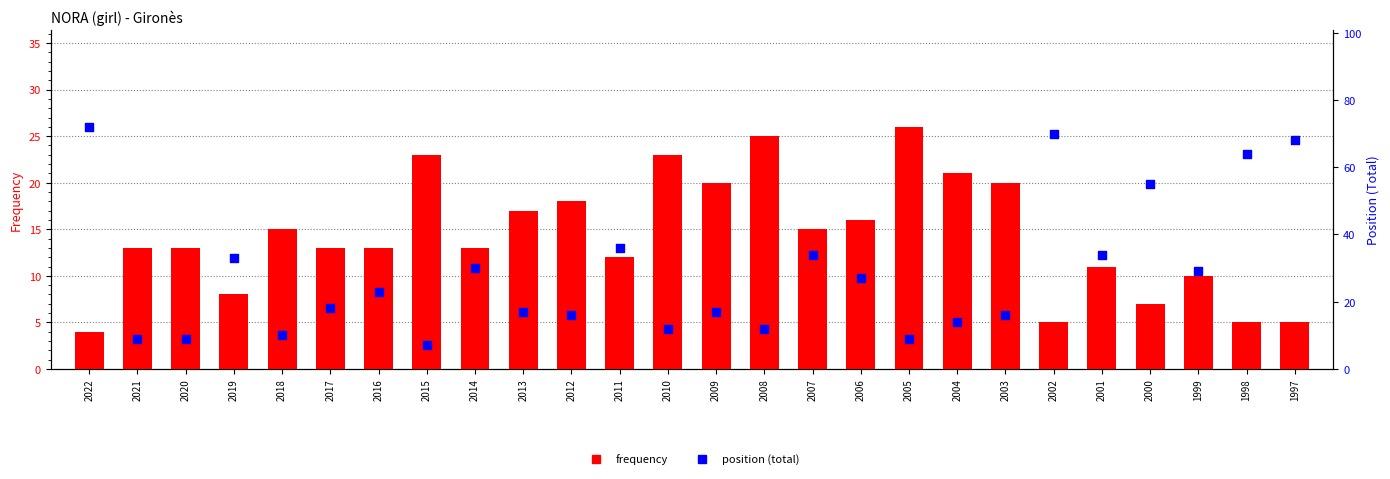

What is the total value across all series at 2012?

34